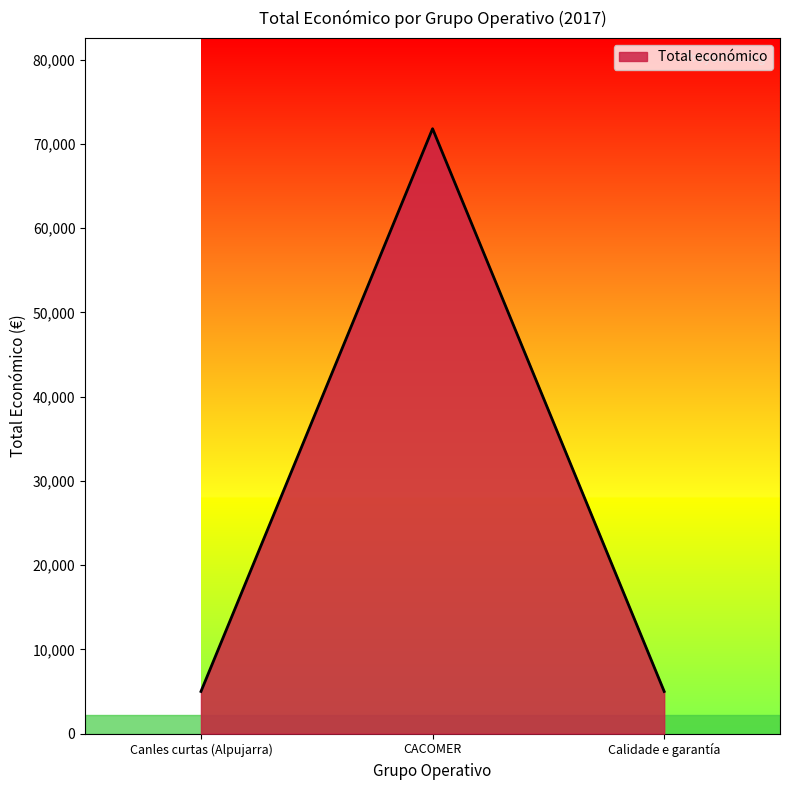

What is the approximate value at Calidade e garantía?

5000